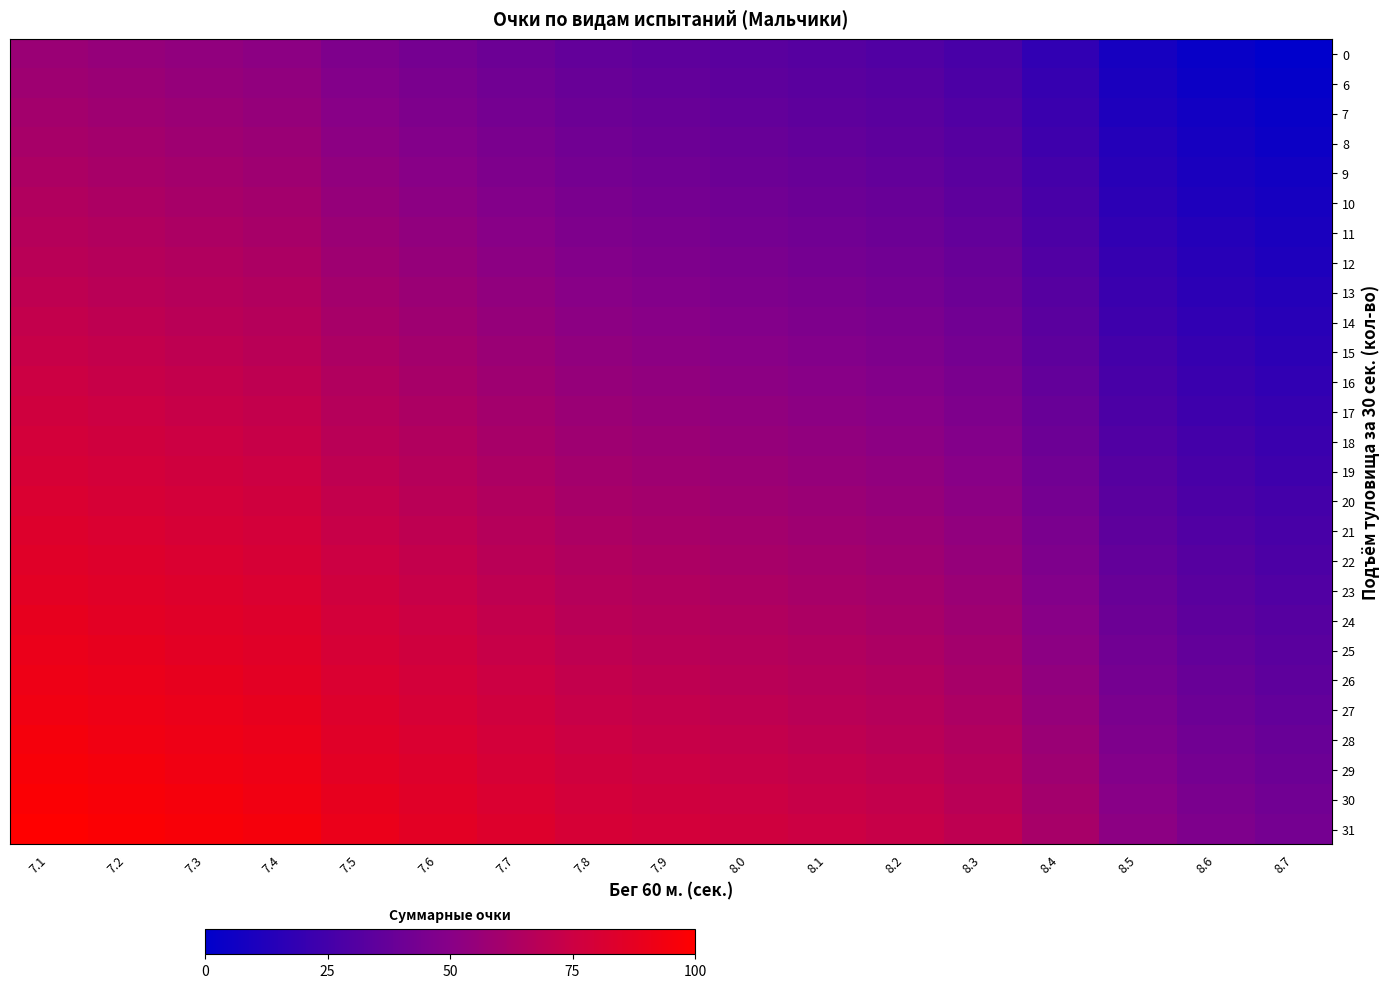

What is the difference between the highest and lowest values at 7.8?

43.3